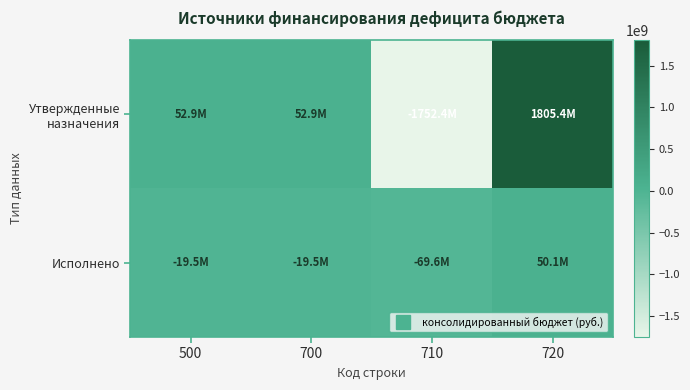

Which series has the largest total across all categories?

Утвержденные назначения